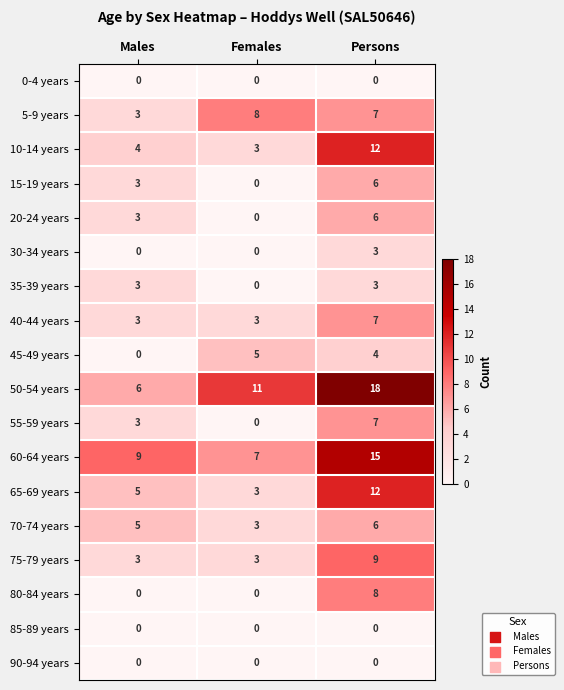

What is the total value across all series at Males?

50